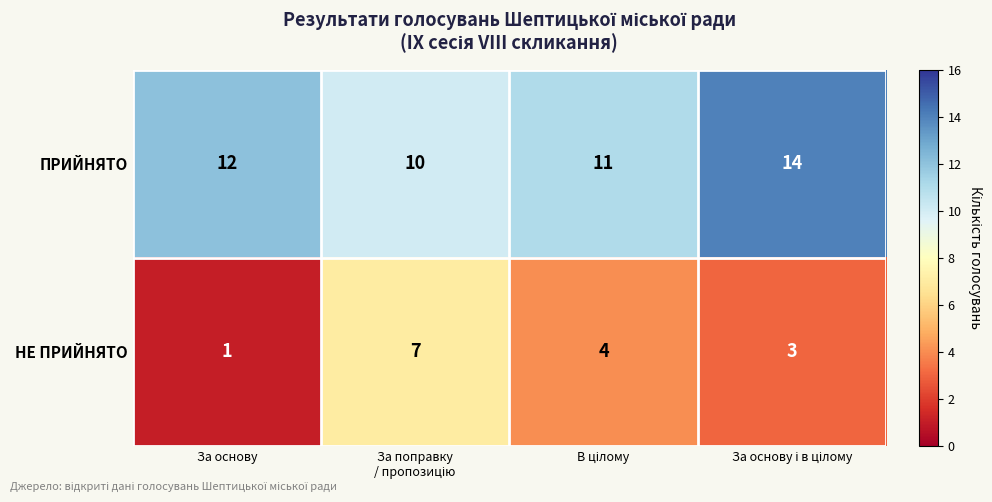

Reading left to right, transcribe all the data shown in this chart.

ПРИЙНЯТО: 12	10	11	14
НЕ ПРИЙНЯТО: 1	7	4	3